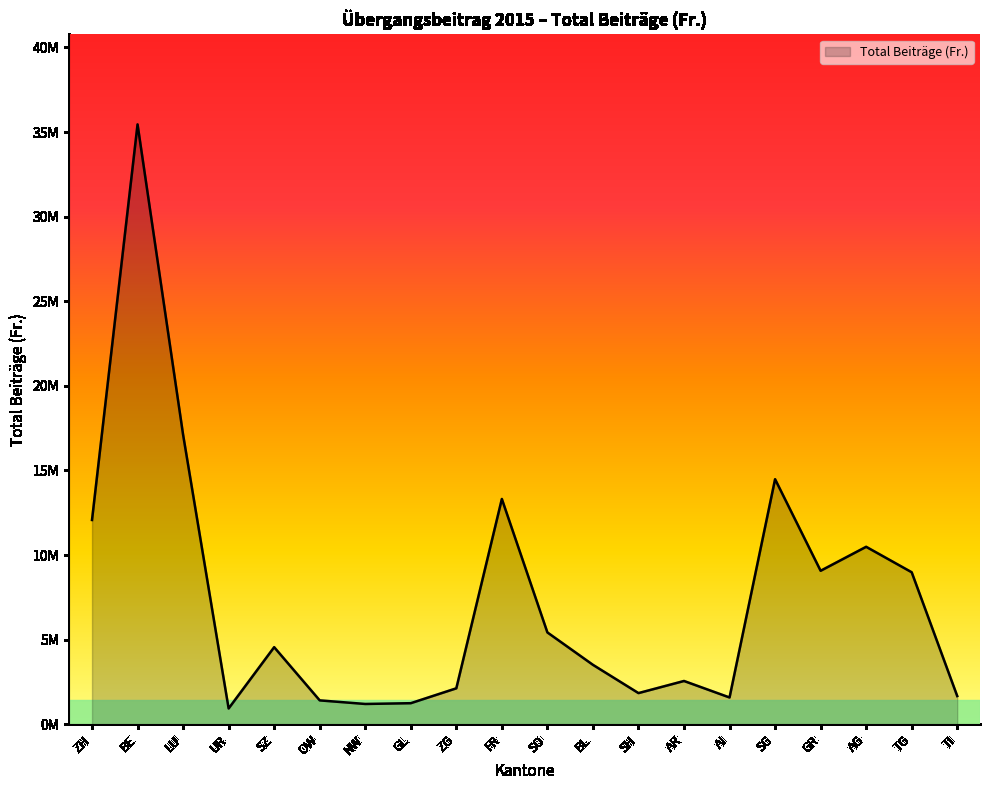

Does the chart display data point markers on the line(s)?

No